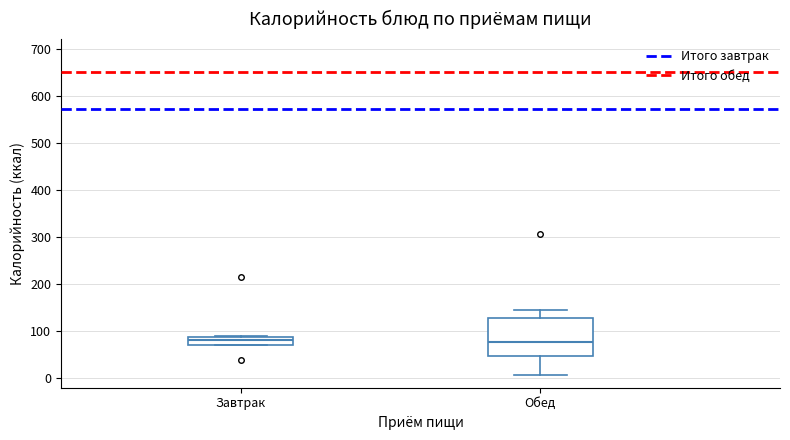

Comparing the boxes themselves (not the whiskers), which one is the tallest?

Обед